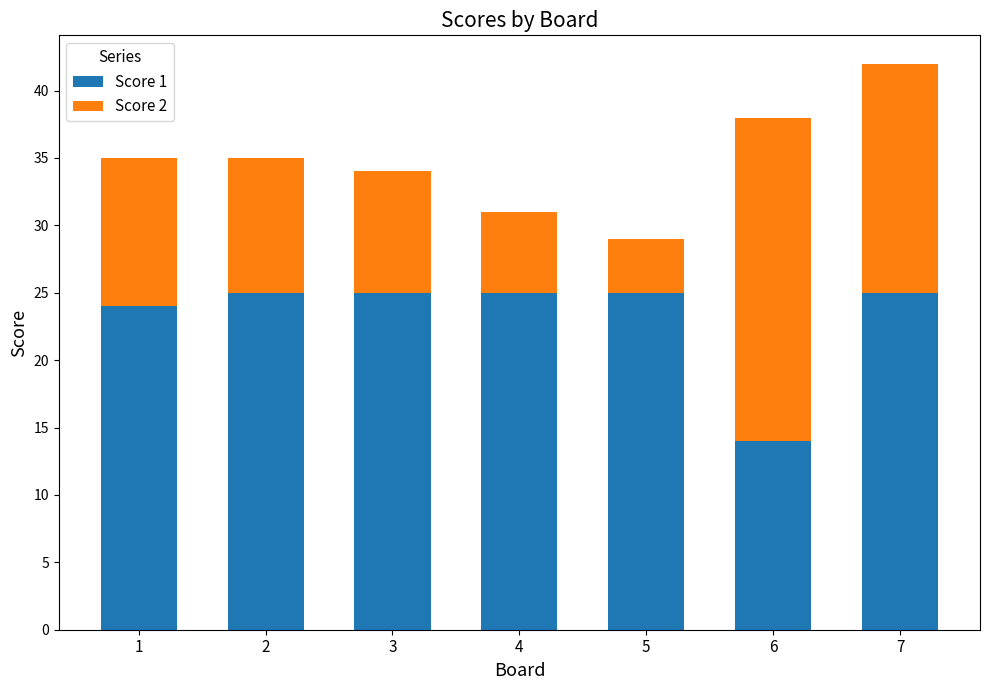

The value of Score 1 at 5 is 25. True or false?

True